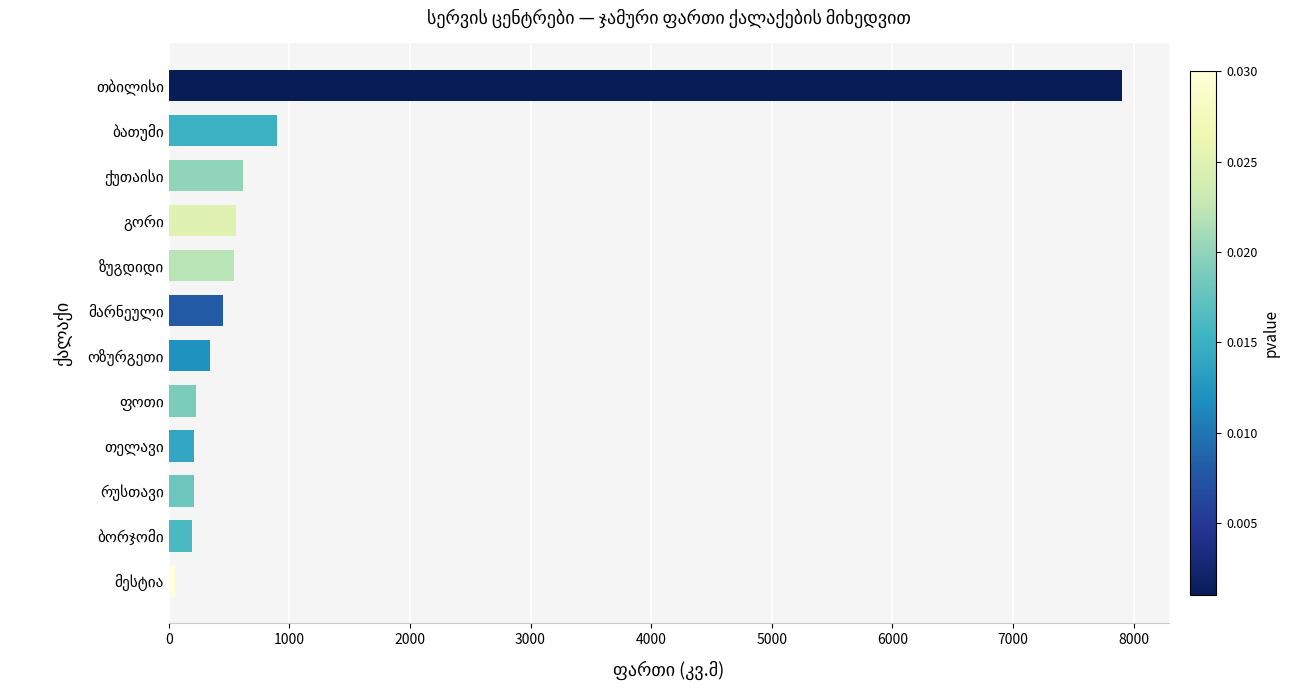

What is the average value?

1016.1